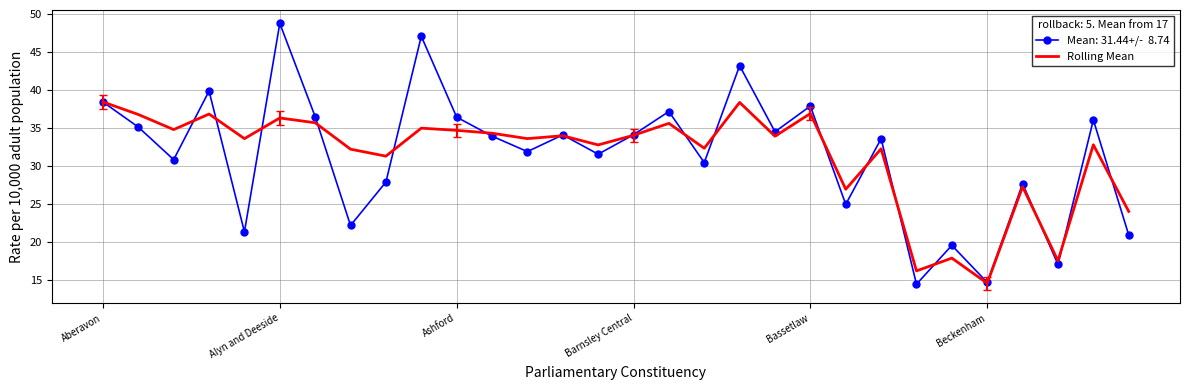

What is the minimum value shown in the chart?

14.5